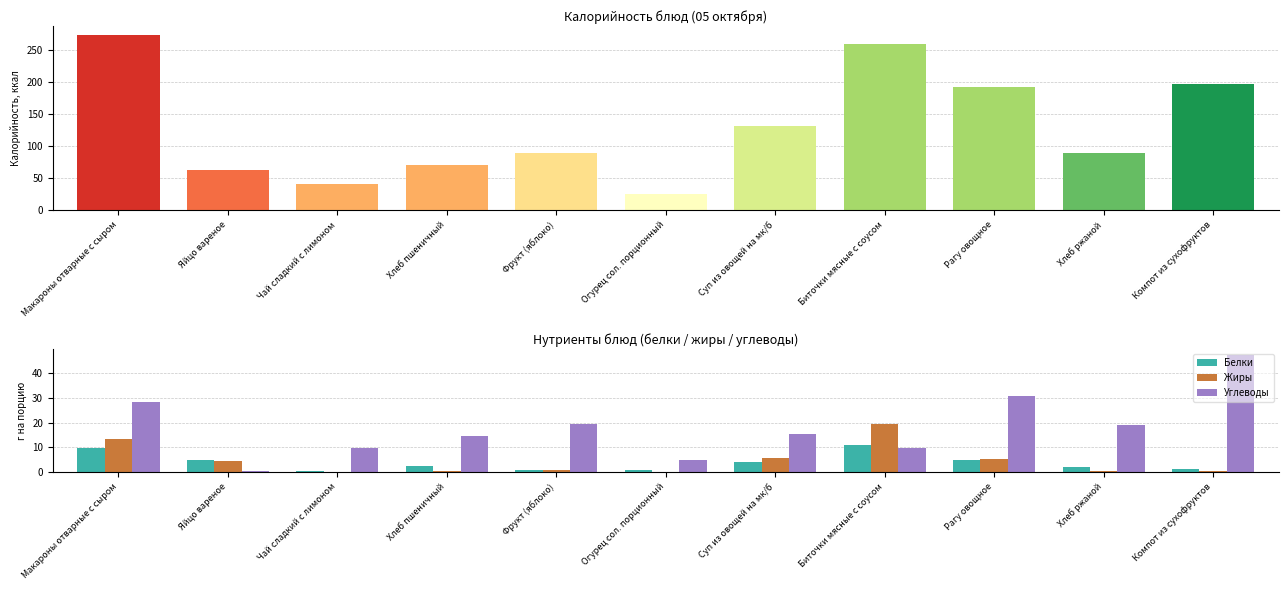

What is the maximum value for Жиры?

19.5